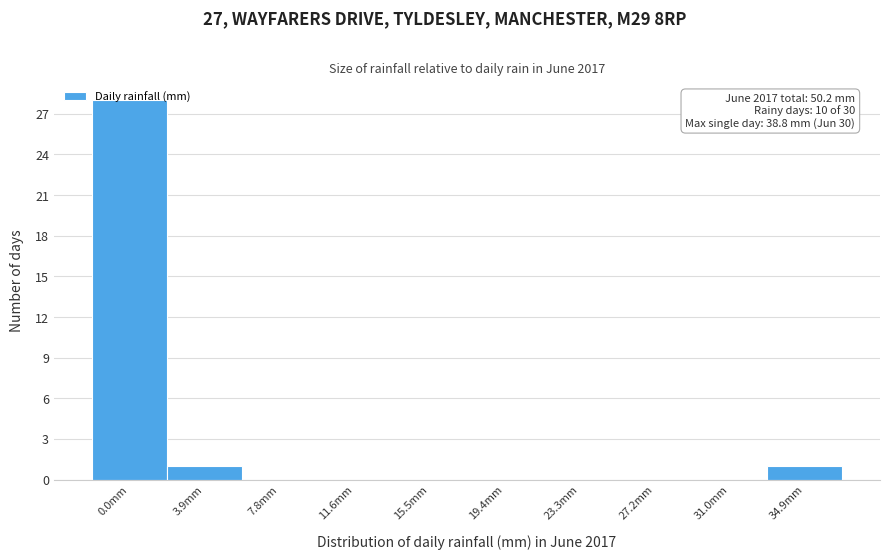

What is the change in value from 0.0mm to 27.2mm?

-28